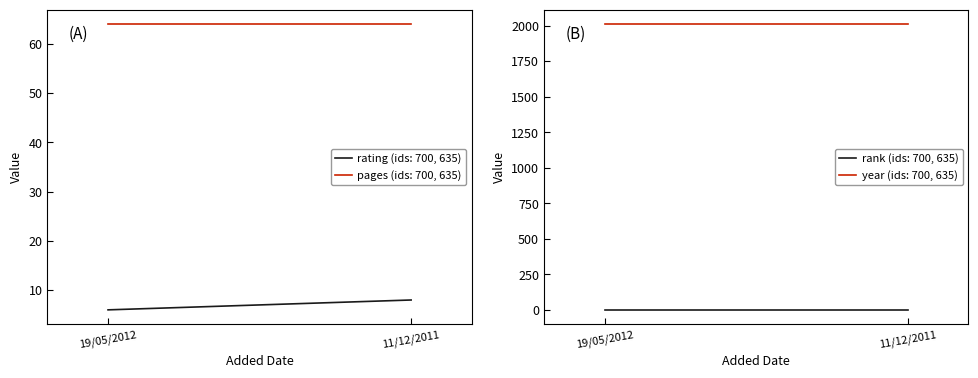

What is the label of the 1st point from the right?

11/12/2011